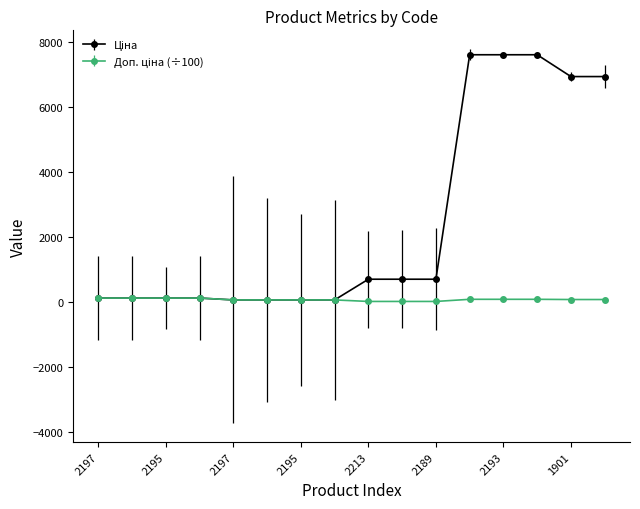

At how many categories does at least one series exceed 6451?

5